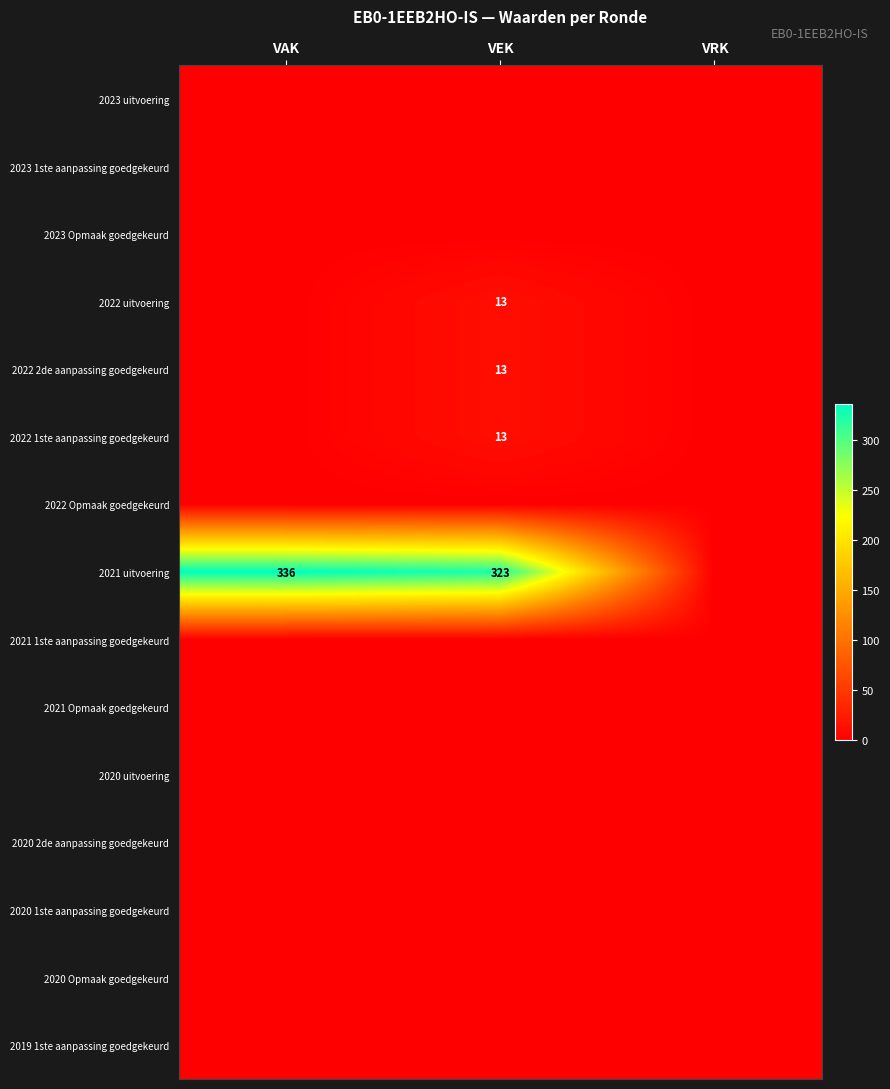

The value of 2022 uitvoering at VEK is 13. True or false?

True